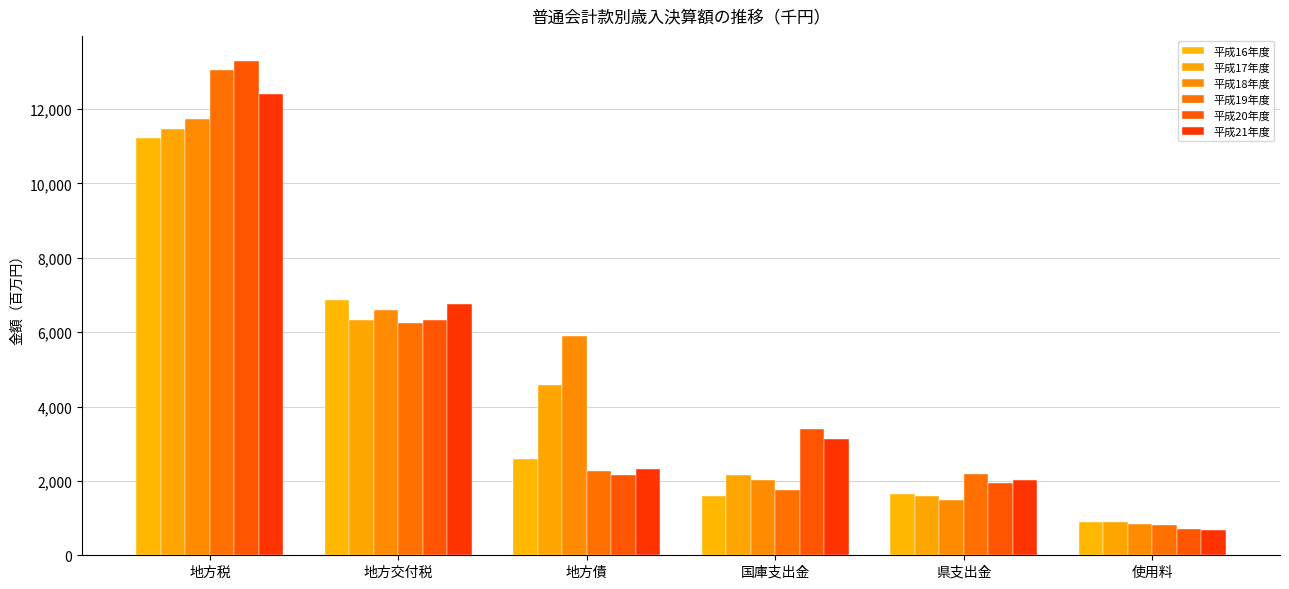

What position from the left is 地方交付税?

2